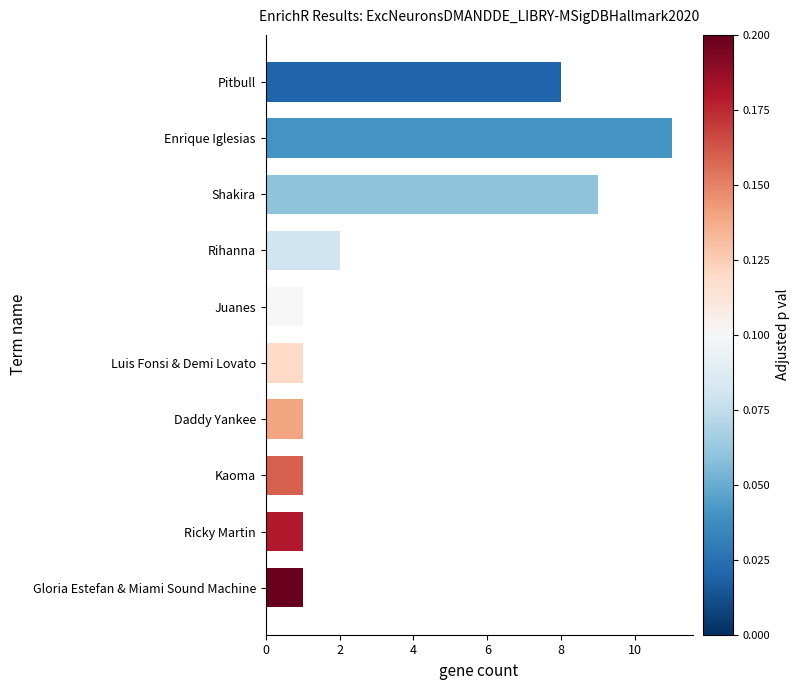

The value at Shakira is 9. True or false?

True